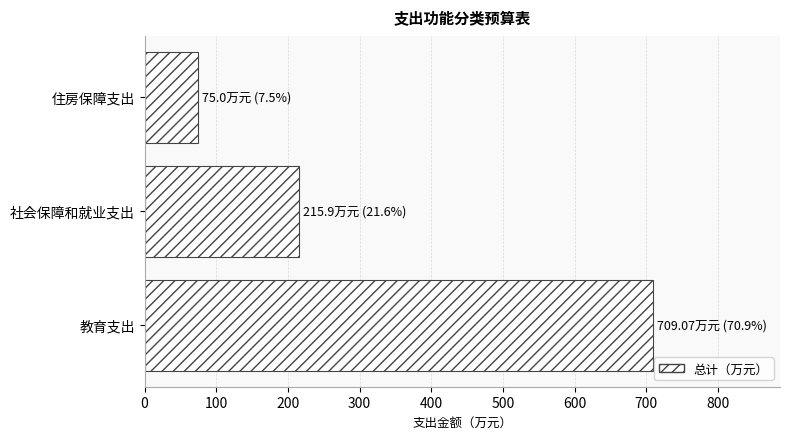

What is the sum of all values?

1000.0